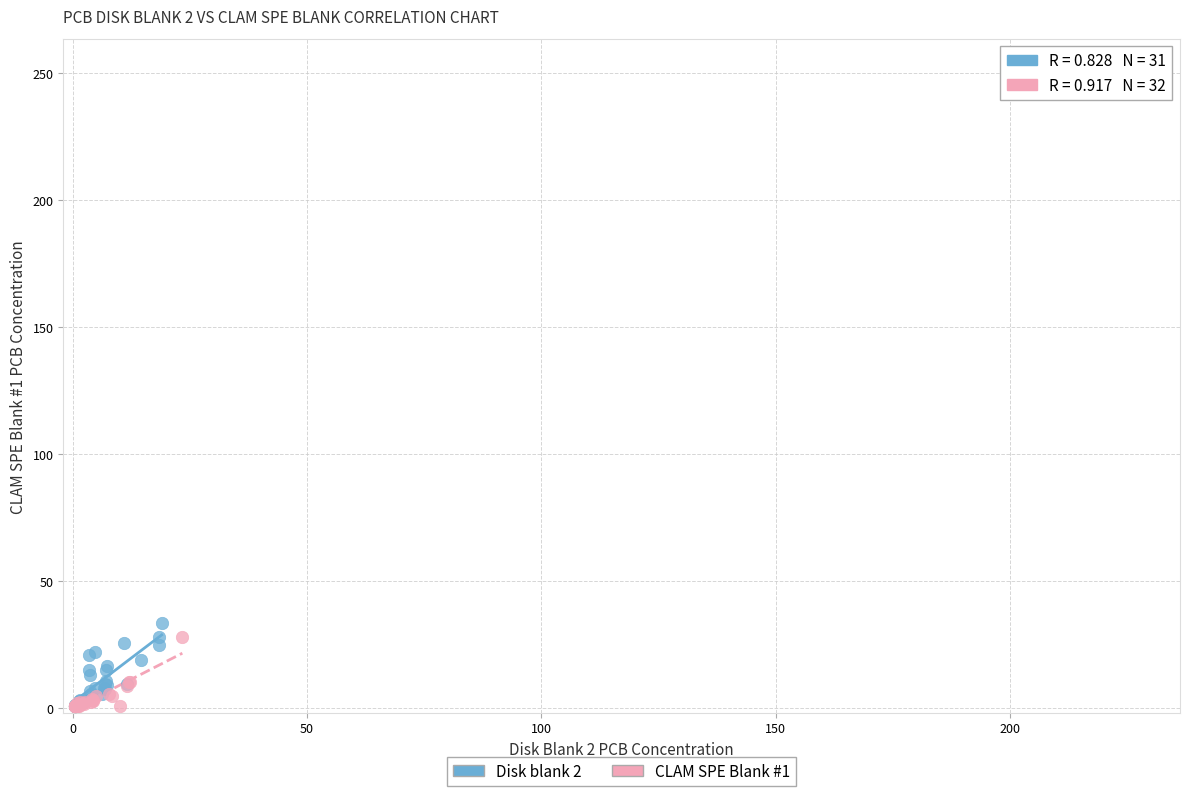

Which series has the largest Y range (max minus min)?

Disk blank 2